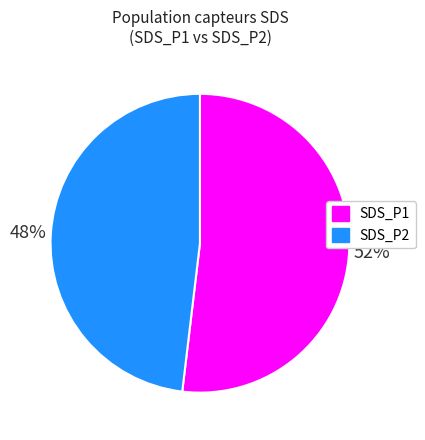

Count the number of slices in the pie.

2